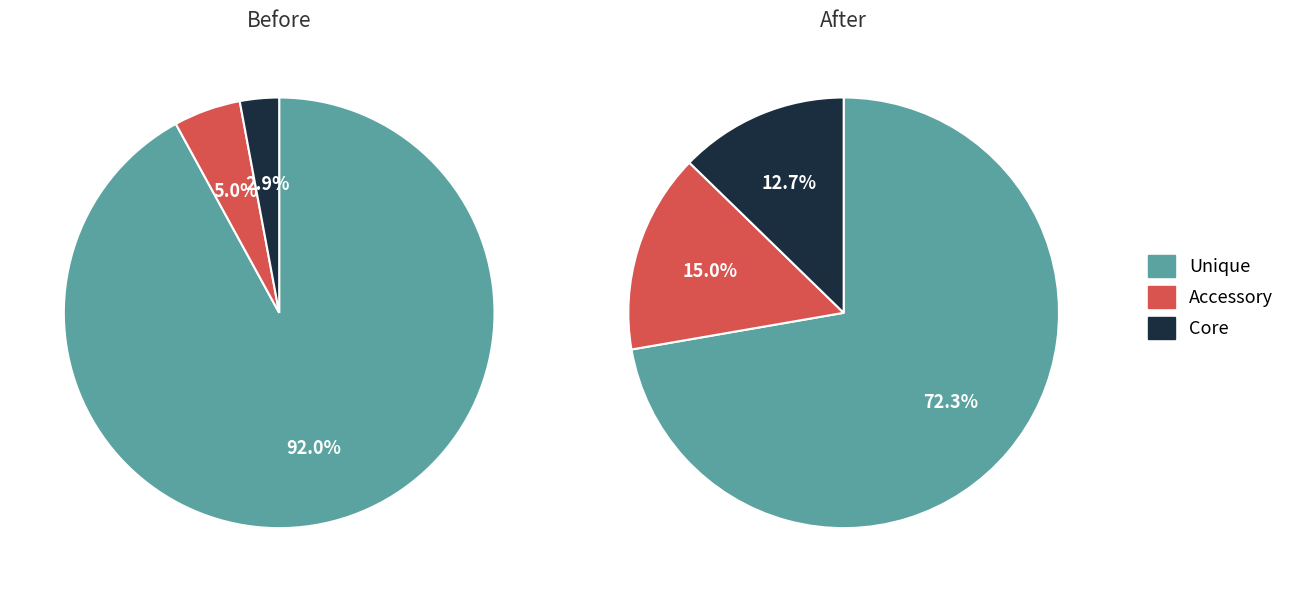

Count the number of slices in the pie.

3